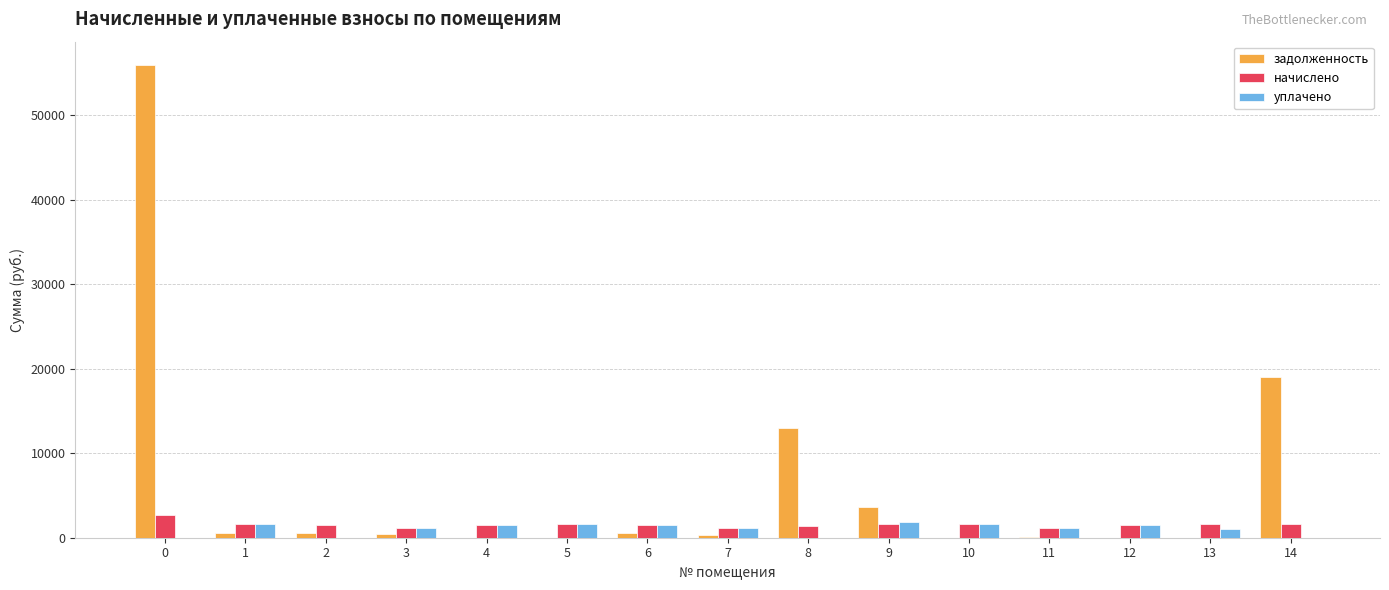

What is the sum of all задолженность values?

94000.8